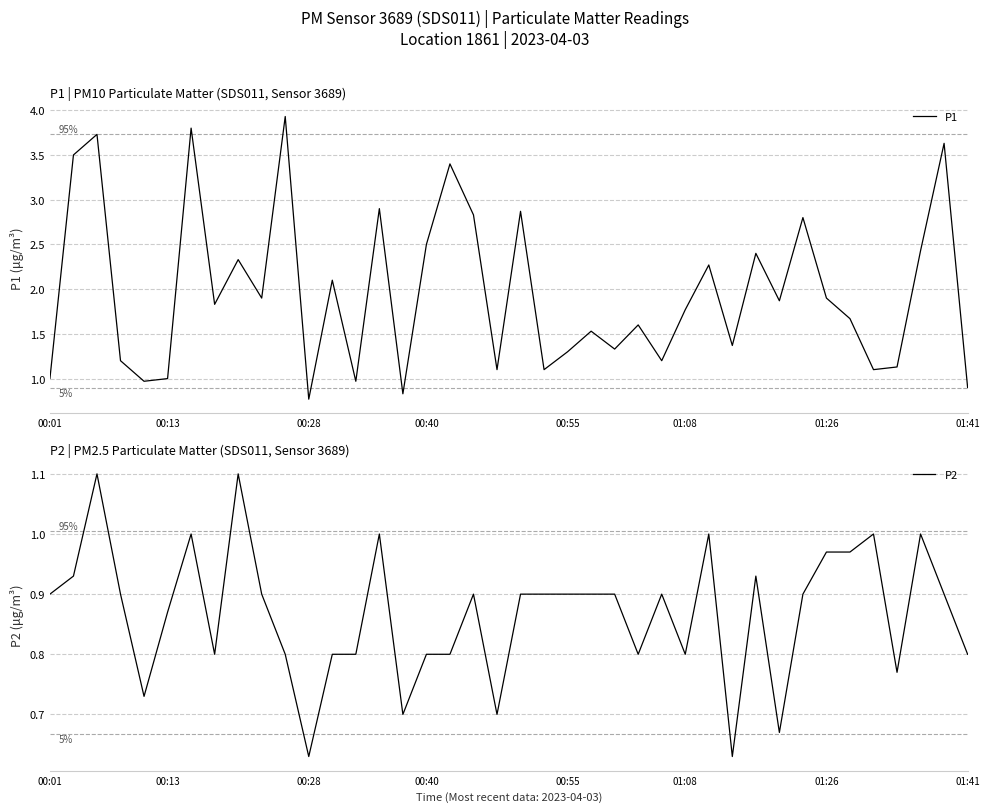

The value of P1 at 01:26 is 1.1. True or false?

False